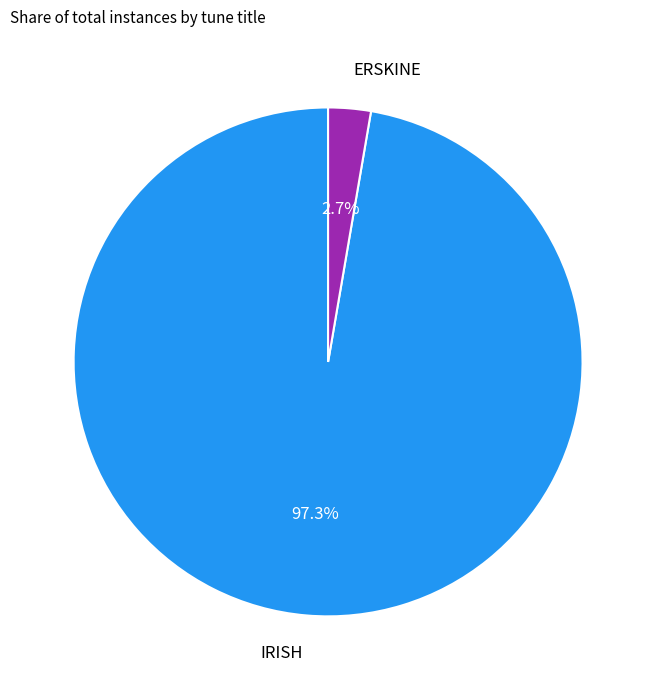

Rank the categories by value from highest to lowest.

IRISH, ERSKINE